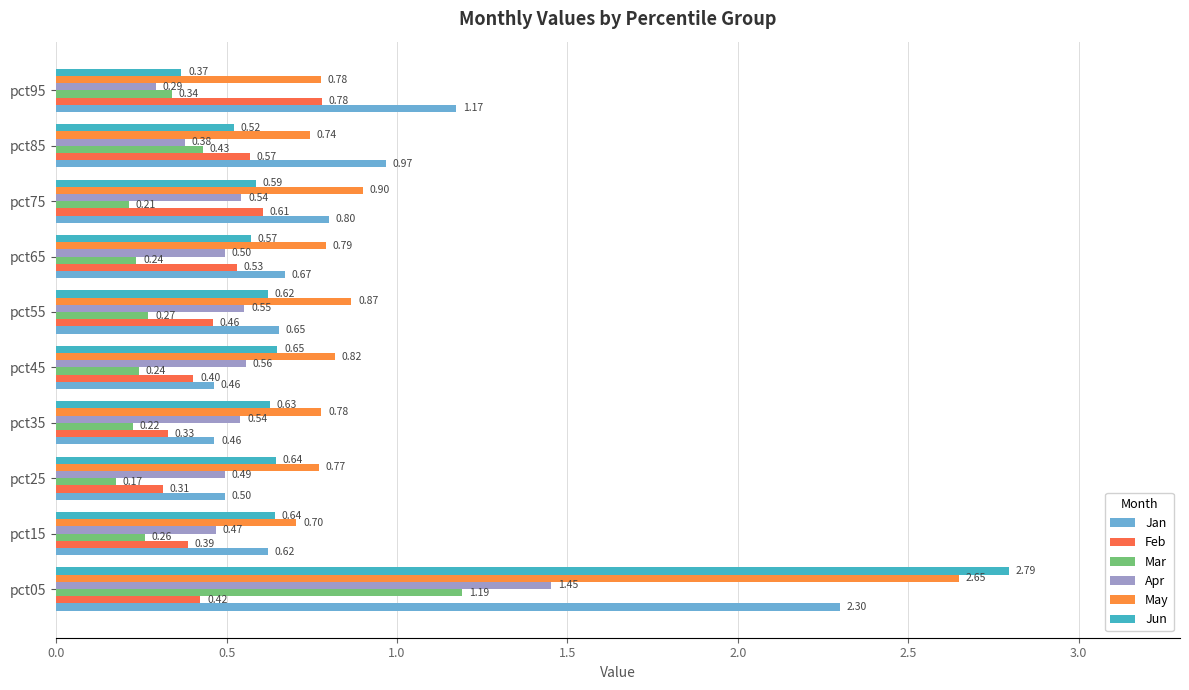

At which category does the chart reach its minimum across all series?

pct25